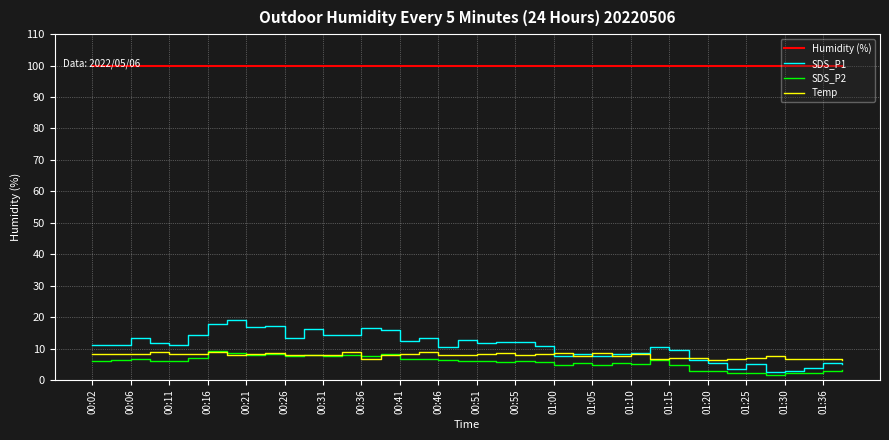

Which series has the largest total across all categories?

Humidity (%)